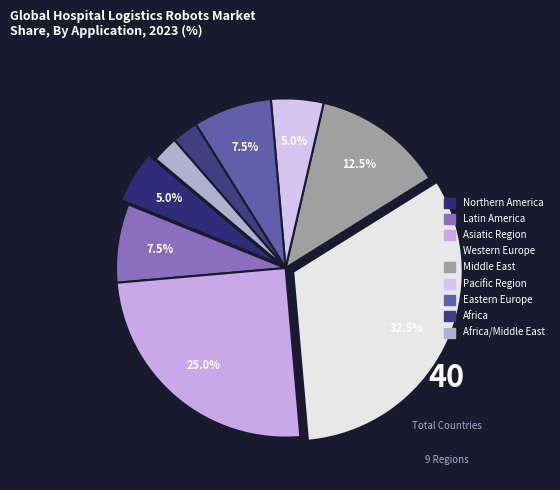

How many segments does this pie chart have?

9